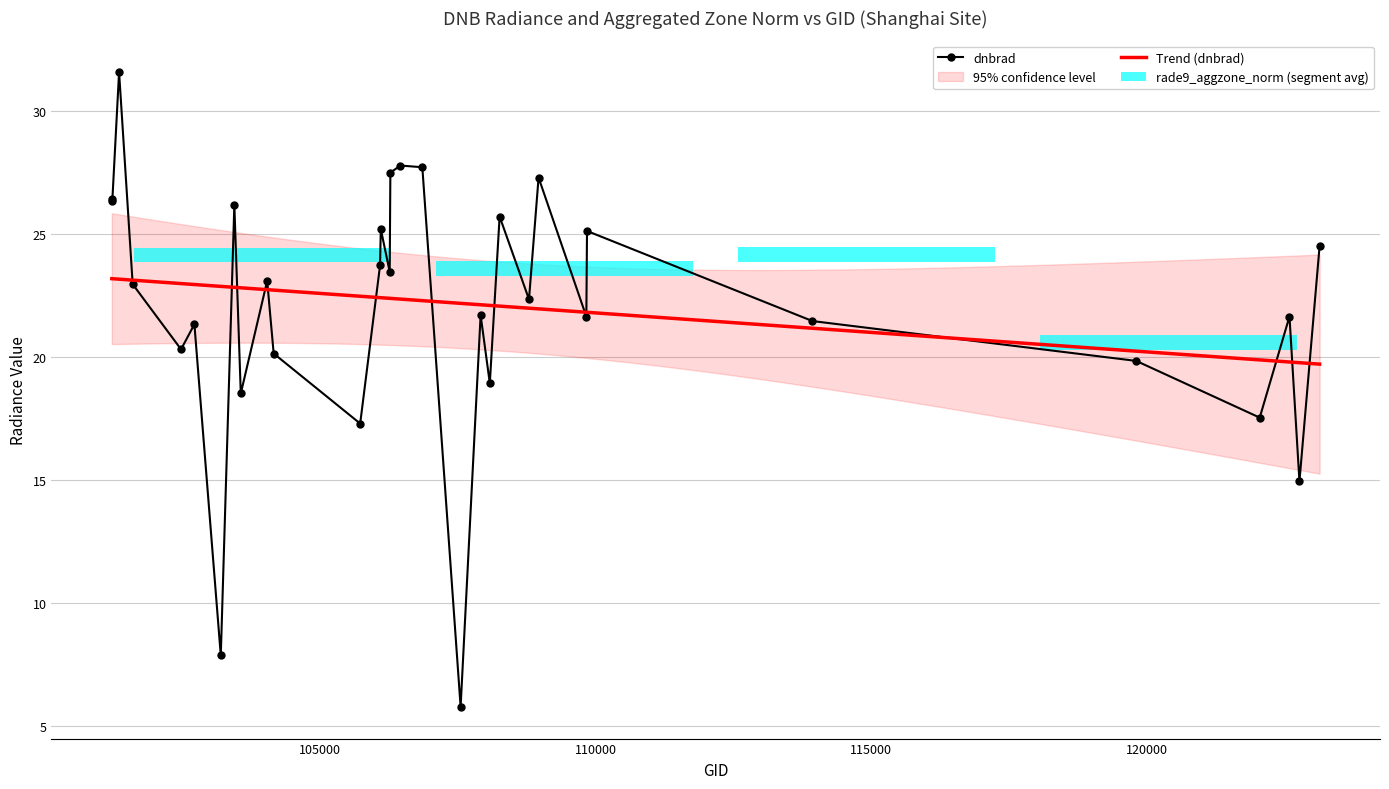

Which label corresponds to the smallest value in the chart?

107547